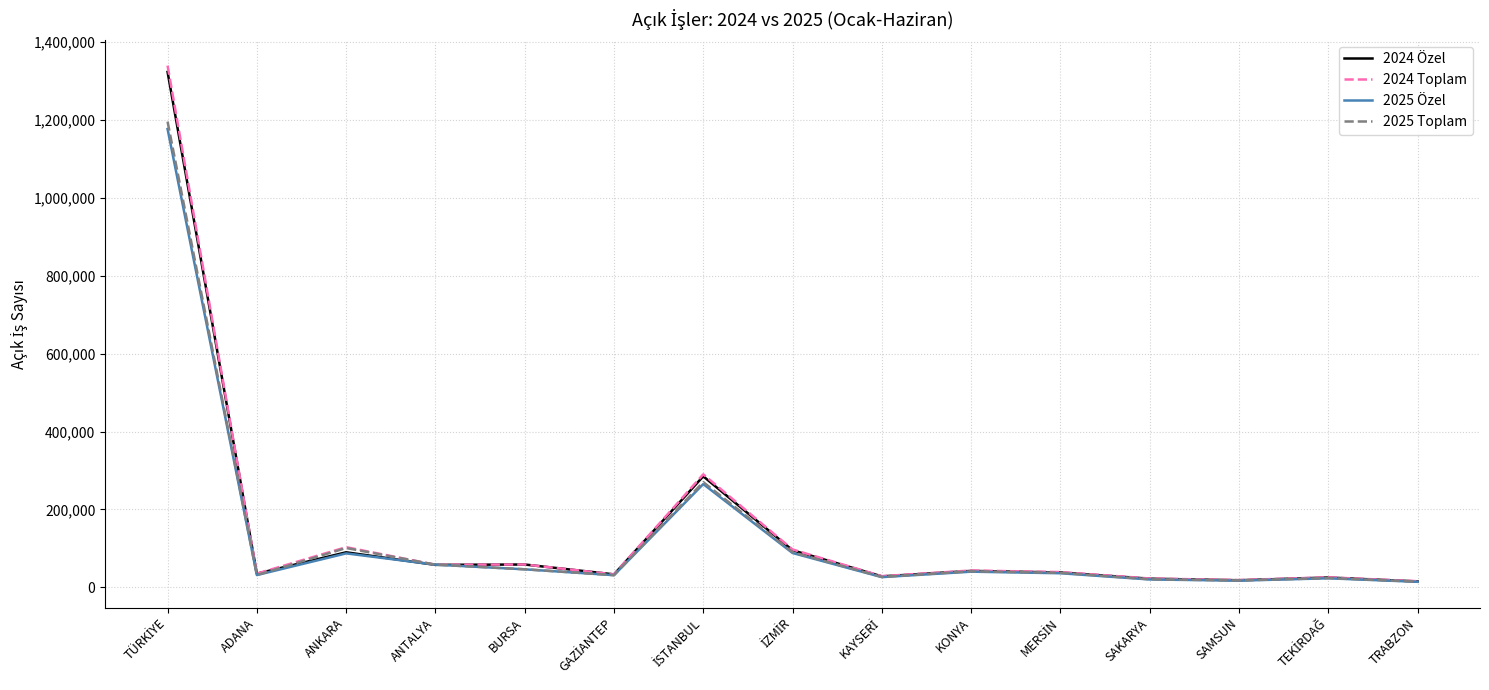

Is it true that 2025 Toplam equals 100798 at ANKARA?

True